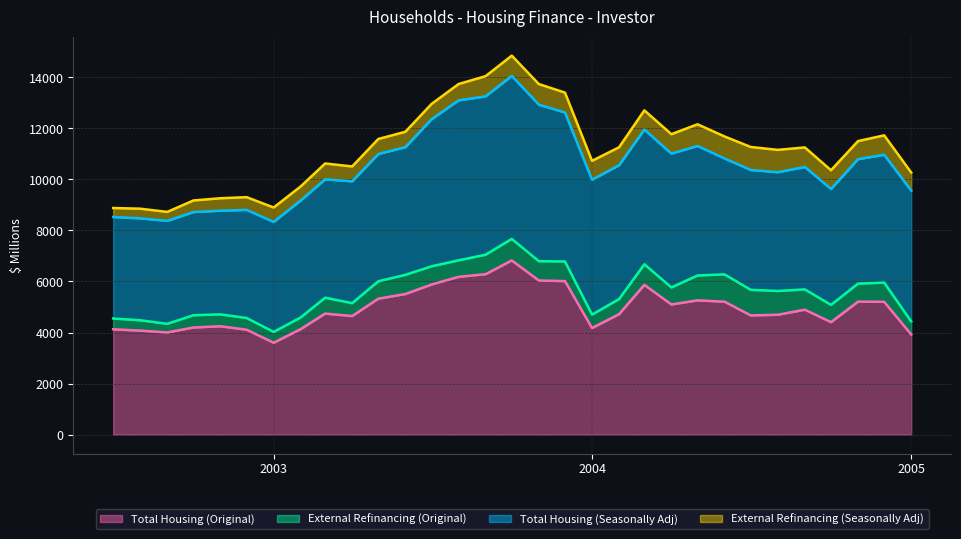

What is the highest value of the External Refinancing (Original) series?

1071.5